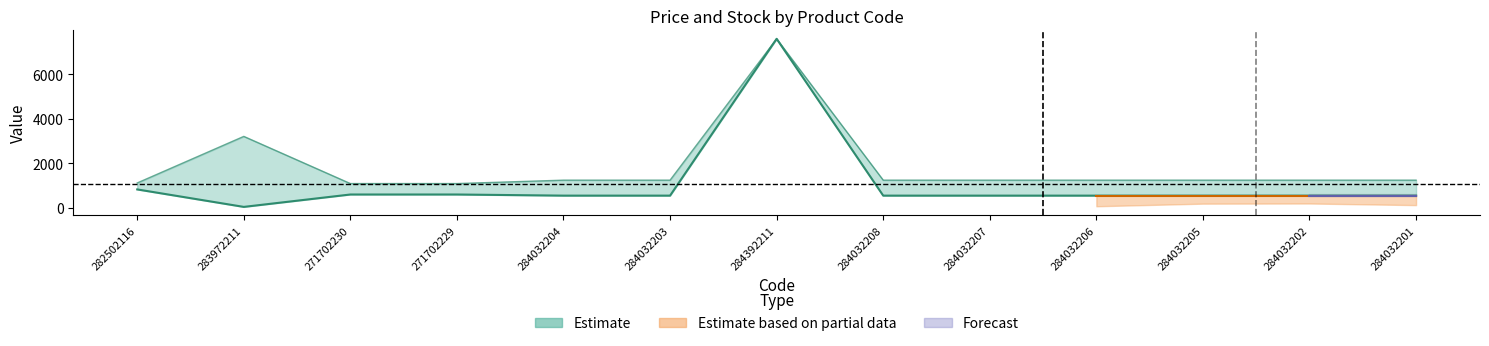

True or false: Доп. ціна has a value of 860.0 at 284032202.

False